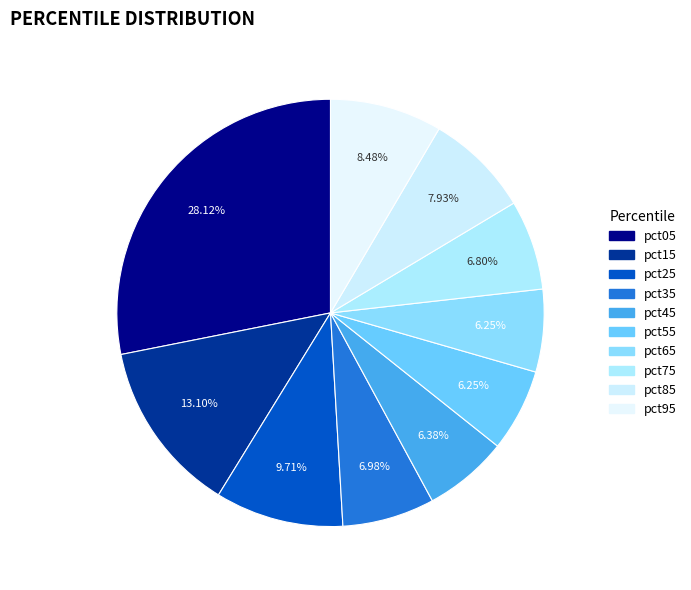

To the nearest percent, what is the average slice percentage?

10%